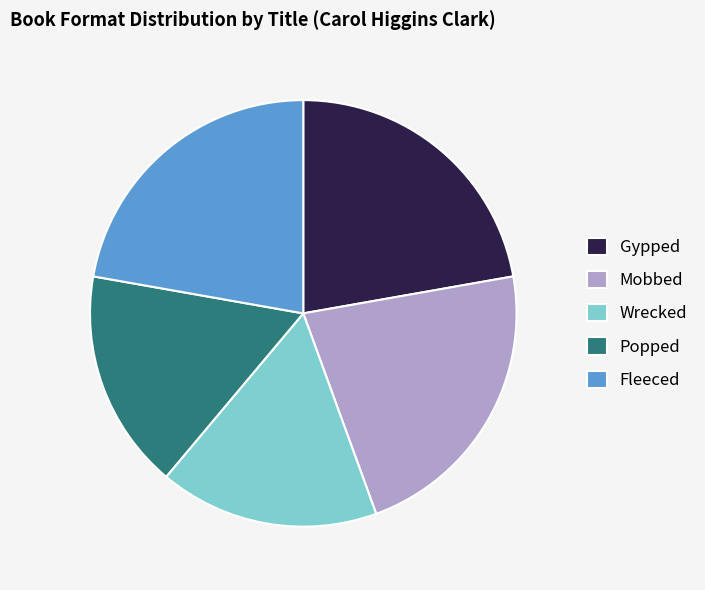

Is there any slice that represents more than half of the pie?

No